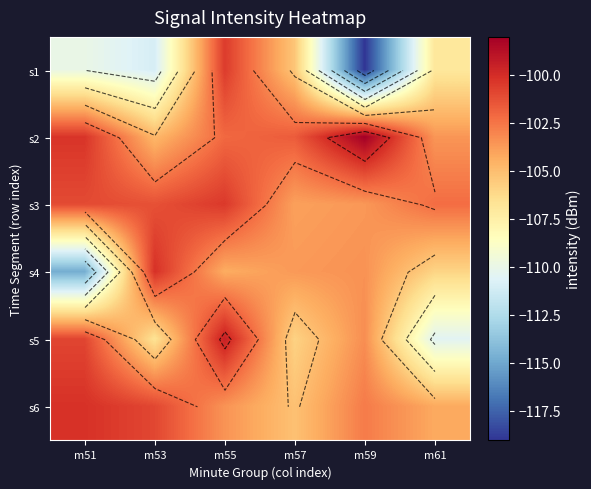

Which category has the highest value in the s3 series?

m55